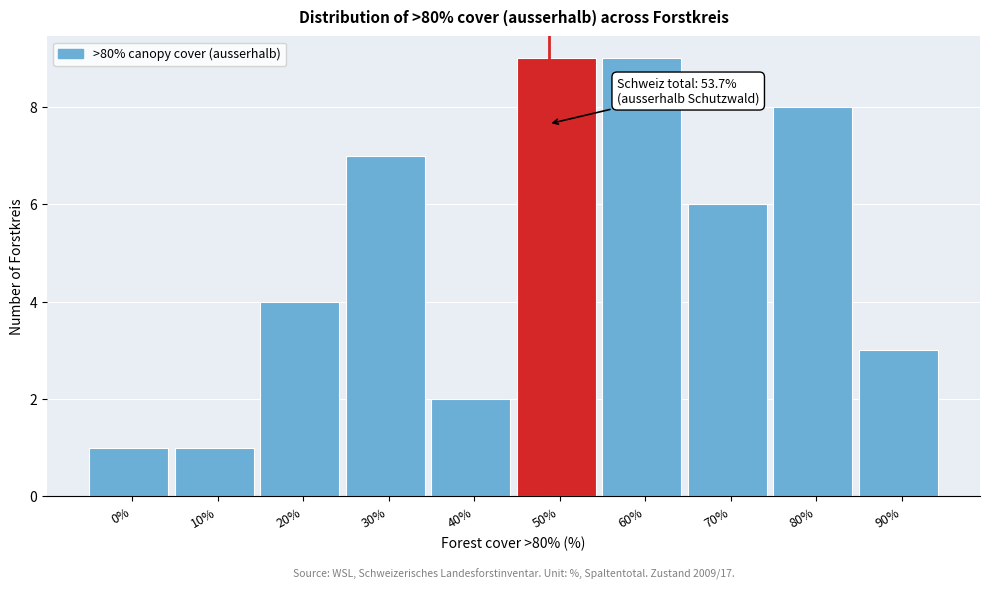

Reading right to left, transcribe all the data shown in this chart.

3	8	6	9	9	2	7	4	1	1